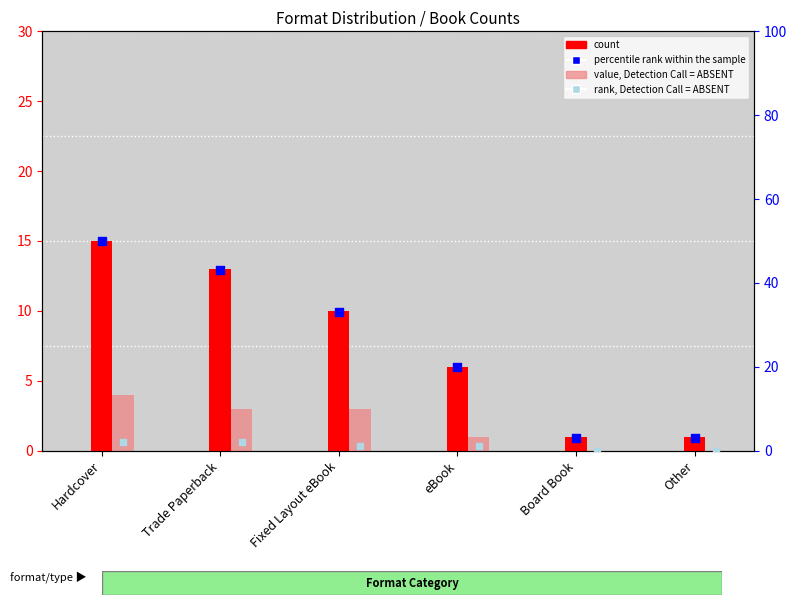

Which series reaches the minimum Y coordinate?

value, Detection Call = ABSENT